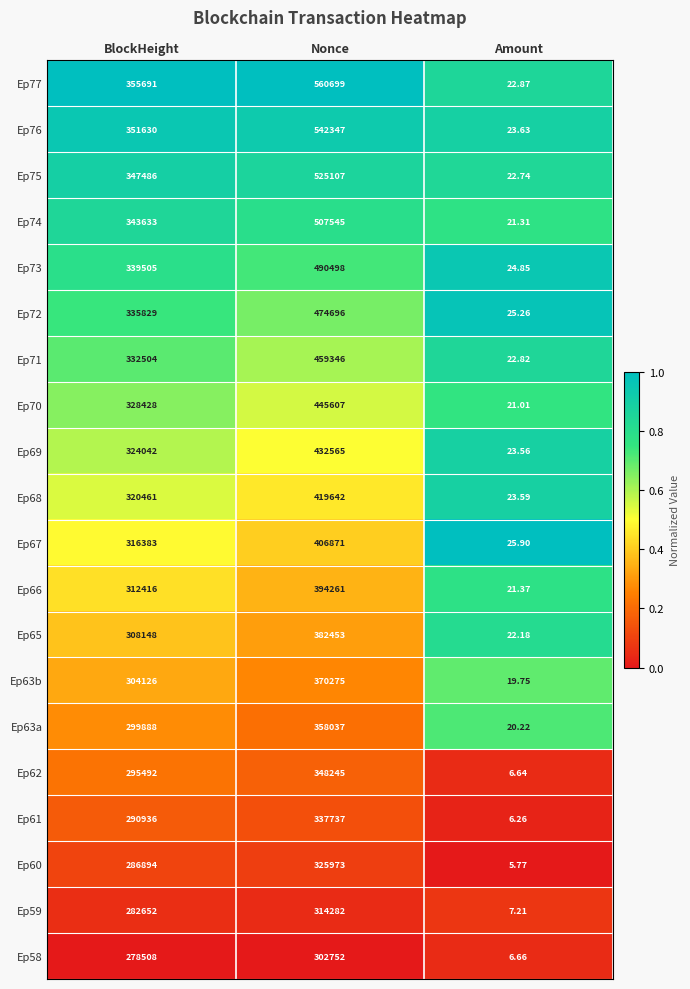

At which category is the sum across all series the highest?

Nonce